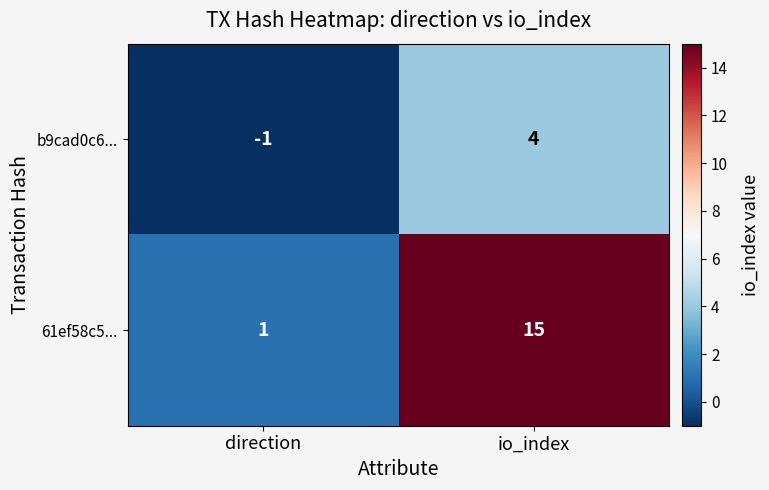

Is it true that b9cad0c6... equals 4 at io_index?

True